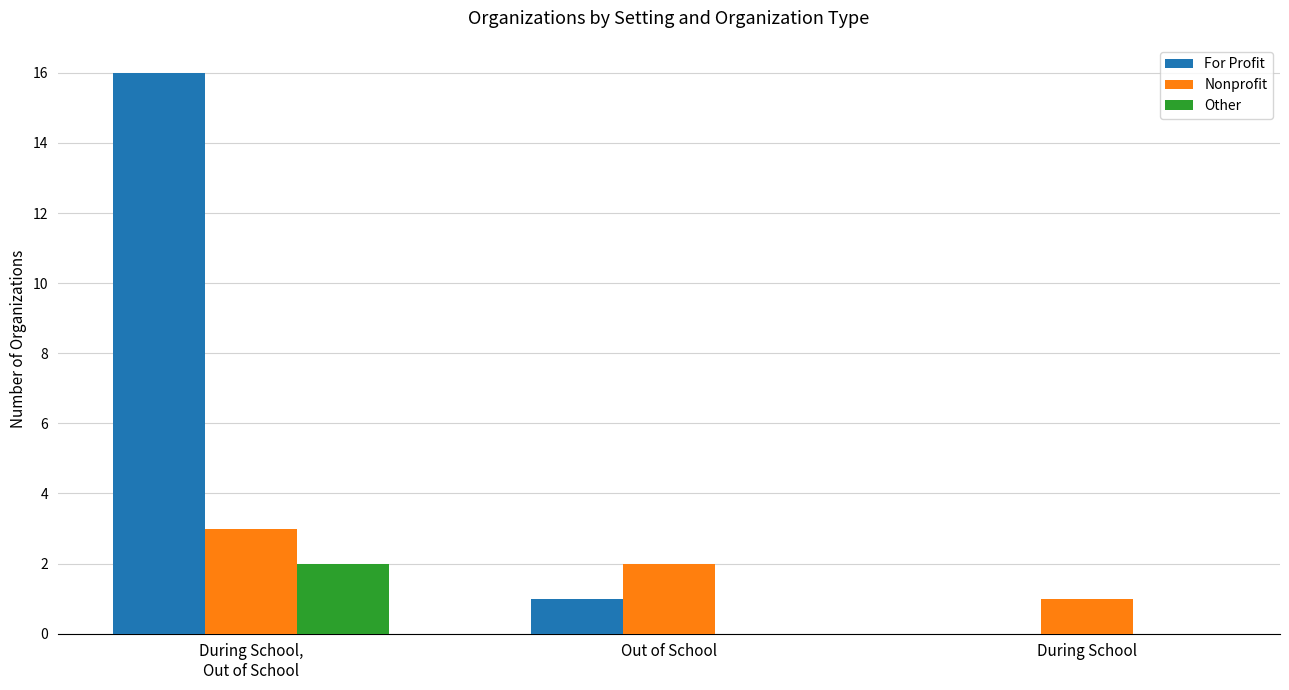

Does the chart contain stacked bars?

No